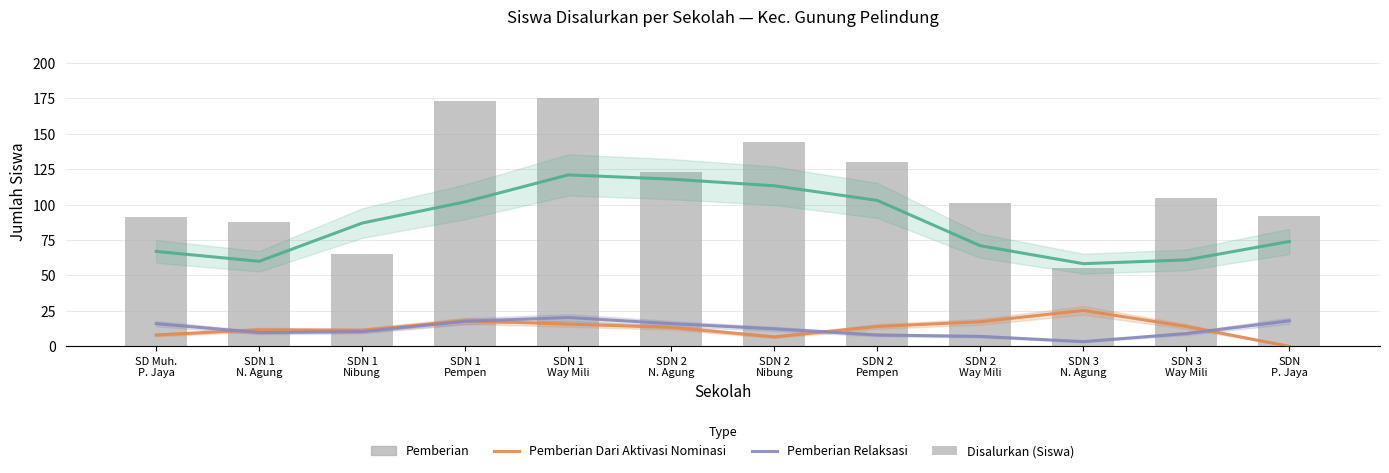

Rank the series by their maximum value, from lowest to highest.

Pemberian Relaksasi, Pemberian Dari Aktivasi Nominasi, Pemberian, Disalurkan (Siswa)